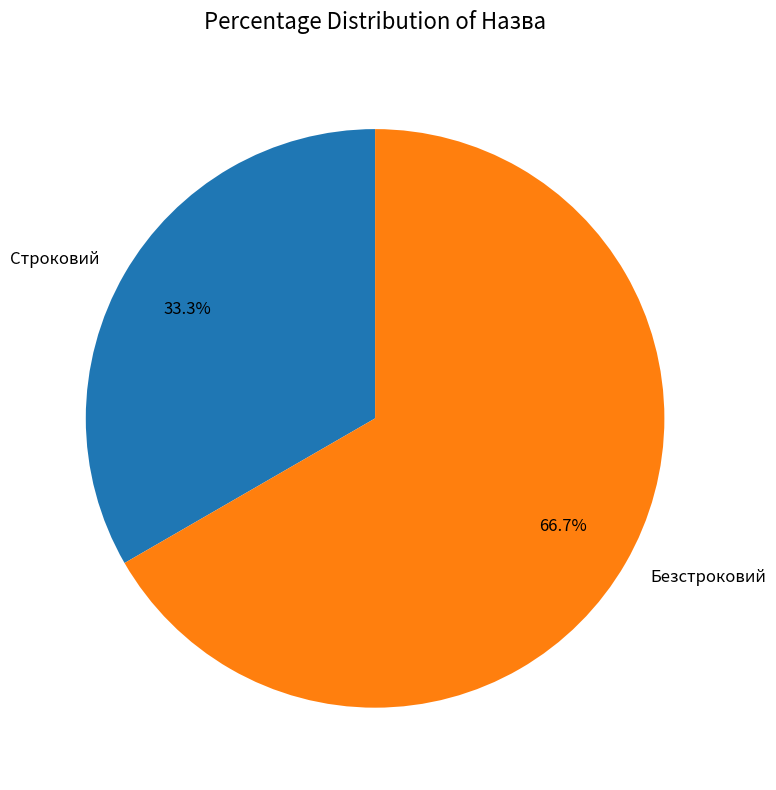

To the nearest percent, what portion does Строковий represent?

33%